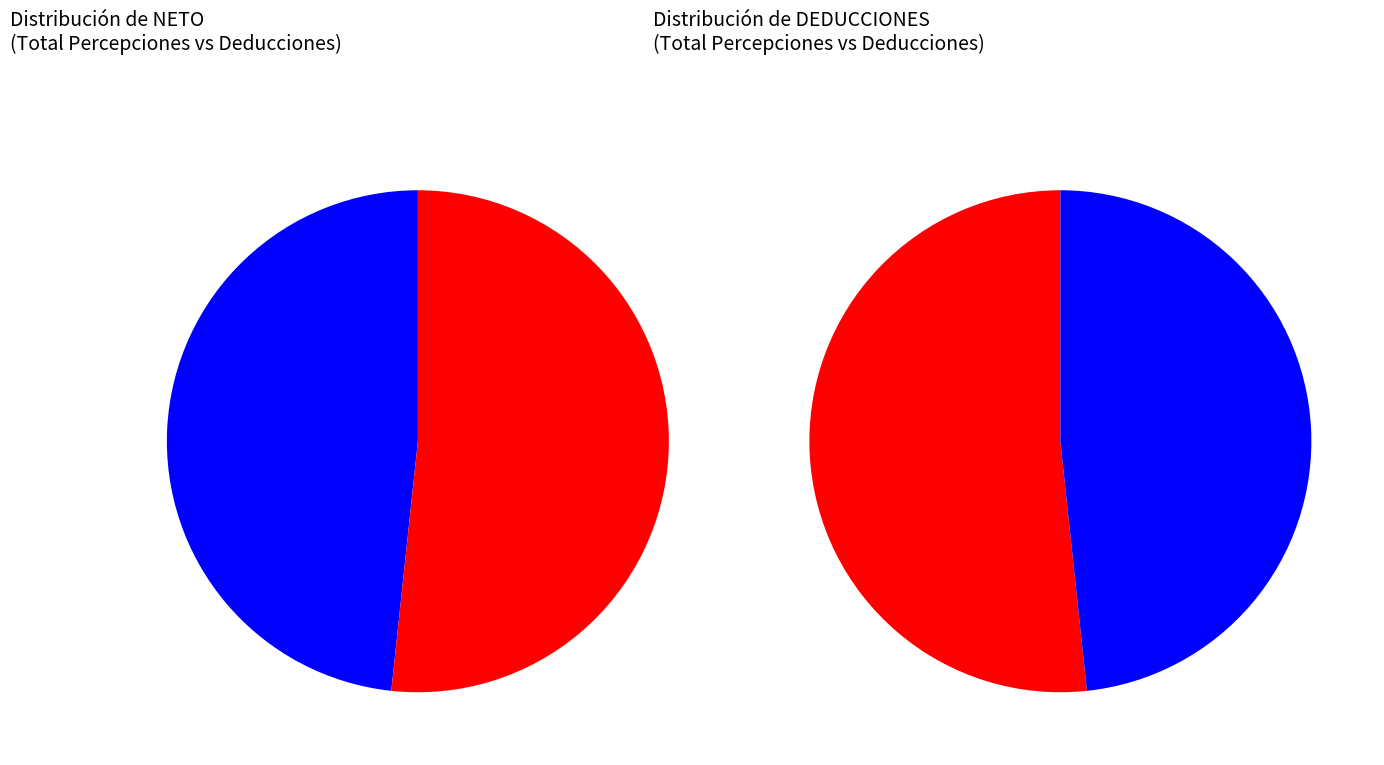

Rank the series by their average value, from highest to lowest.

Total Deducciones, Neto